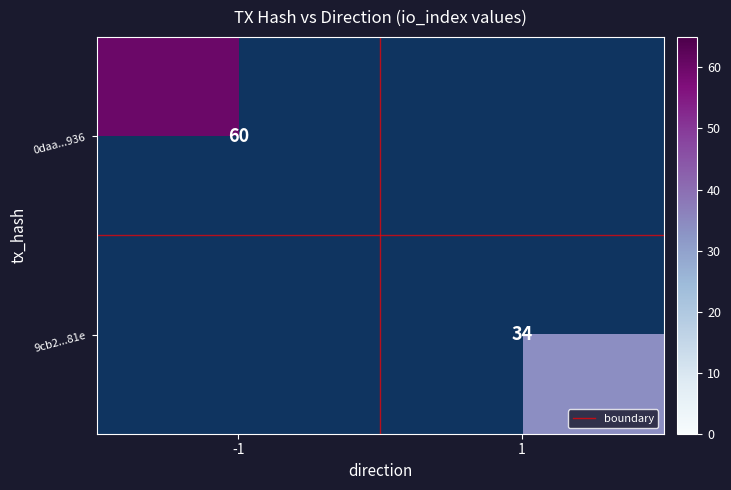

What is the smallest value displayed?

34.0